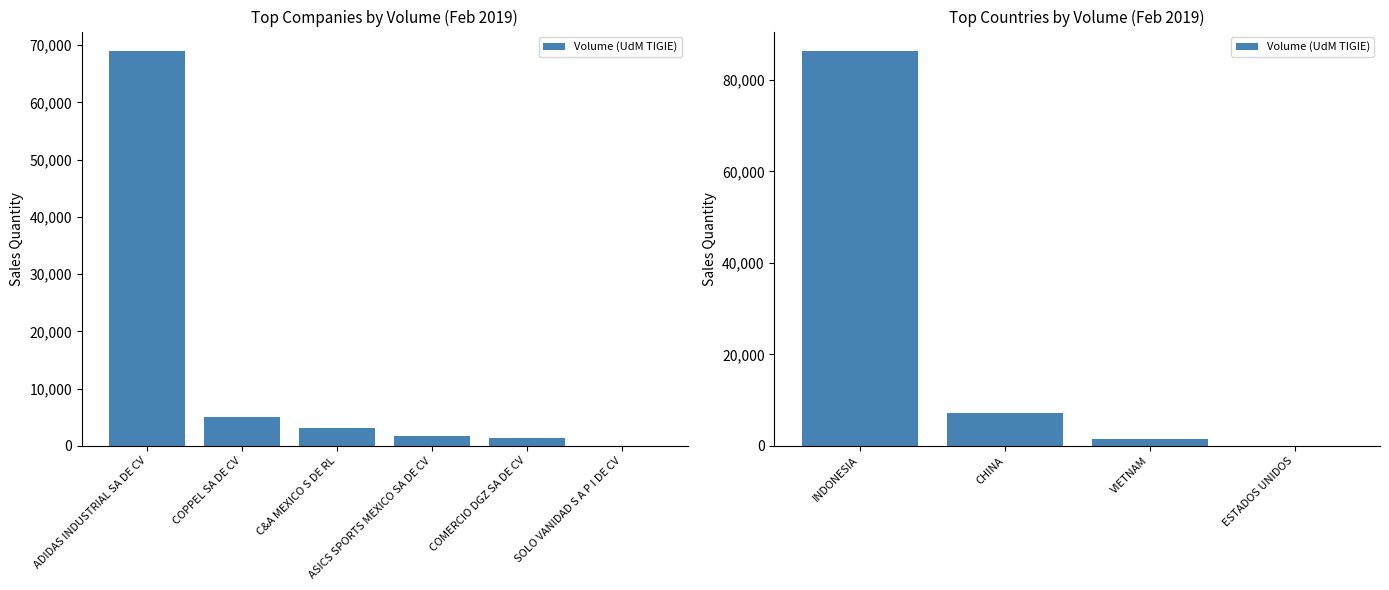

Are the bars horizontal?

No